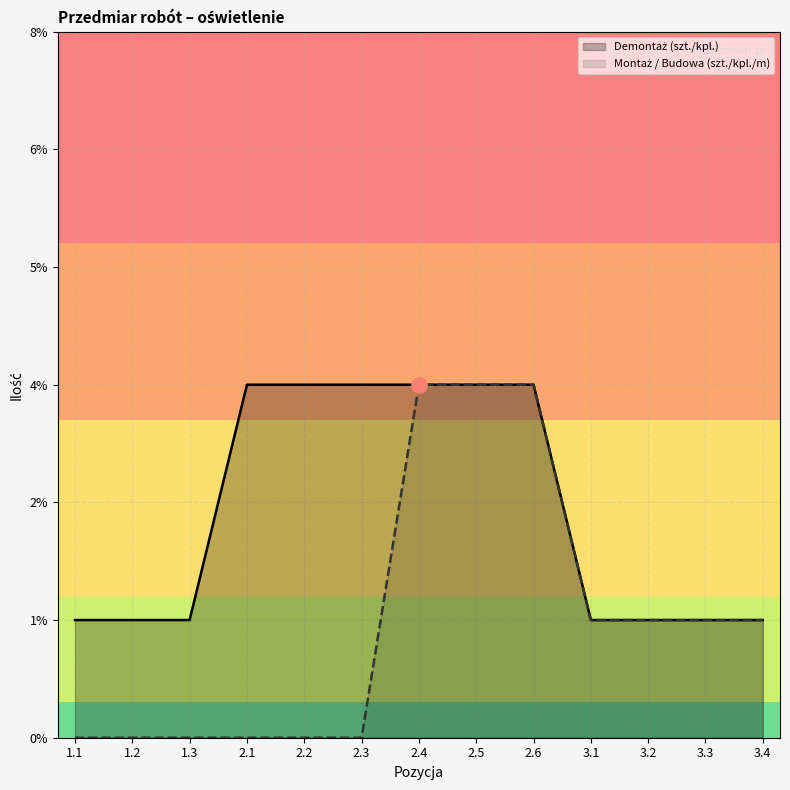

Which series has the largest total across all categories?

Demontaż (szt./kpl.)